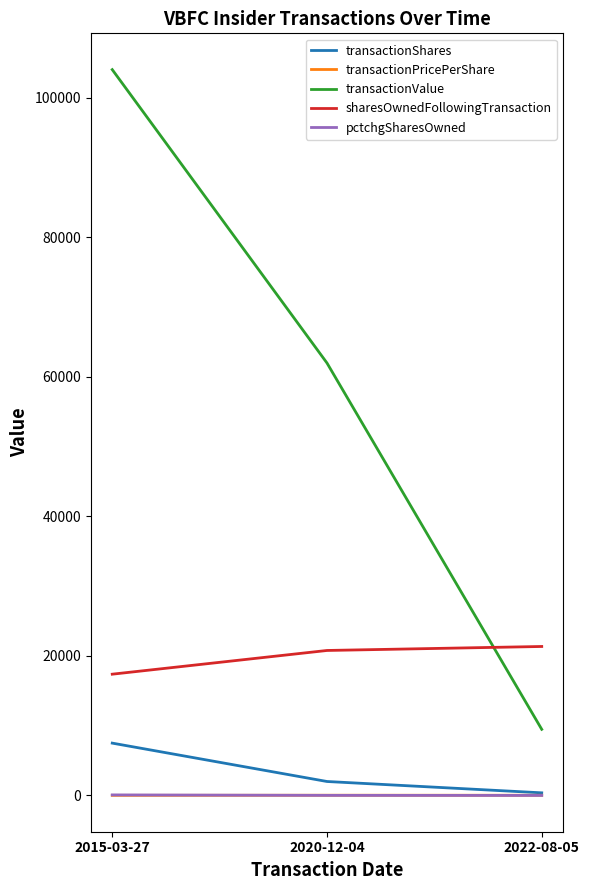

At which label does transactionPricePerShare first exceed 25?

2020-12-04